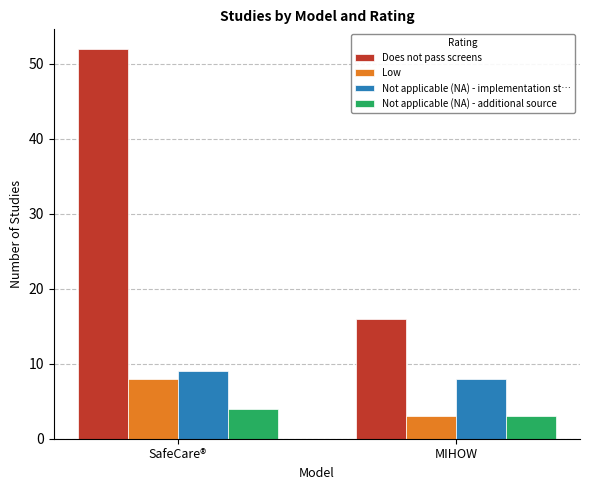

What are all the series names shown in the legend?

Does not pass screens, Low, Not applicable (NA) - implementation st…, Not applicable (NA) - additional source